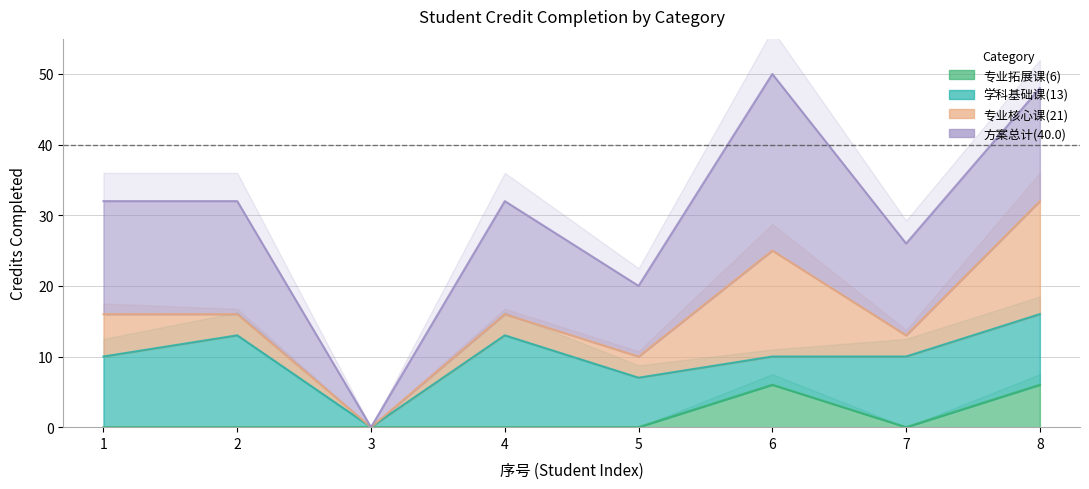

How many intersections are there between 专业拓展课(6) and 学科基础课(13)?

2